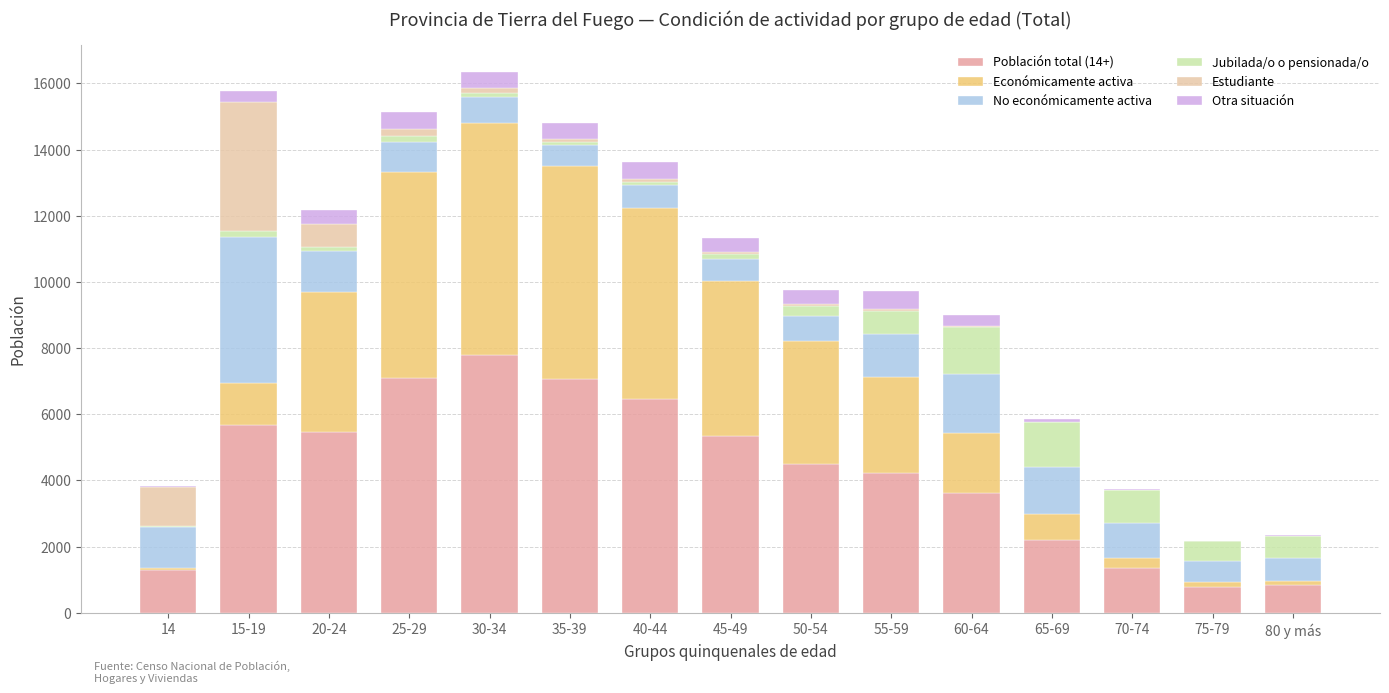

The value of Económicamente activa at 75-79 is 148. True or false?

True